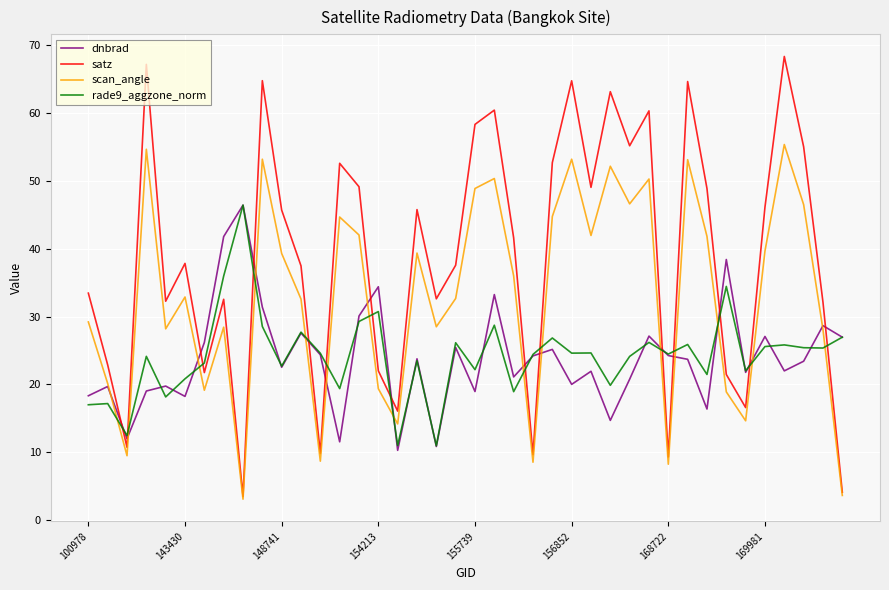

Which series has the largest total across all categories?

satz